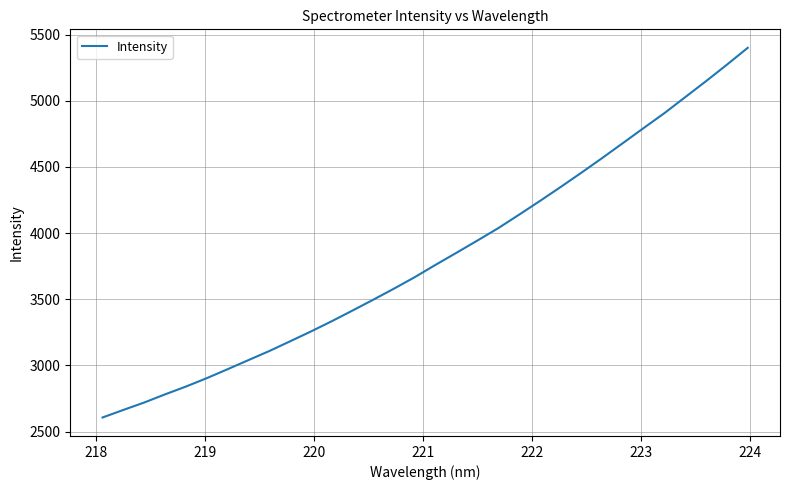

What is the greatest value displayed?

5399.5